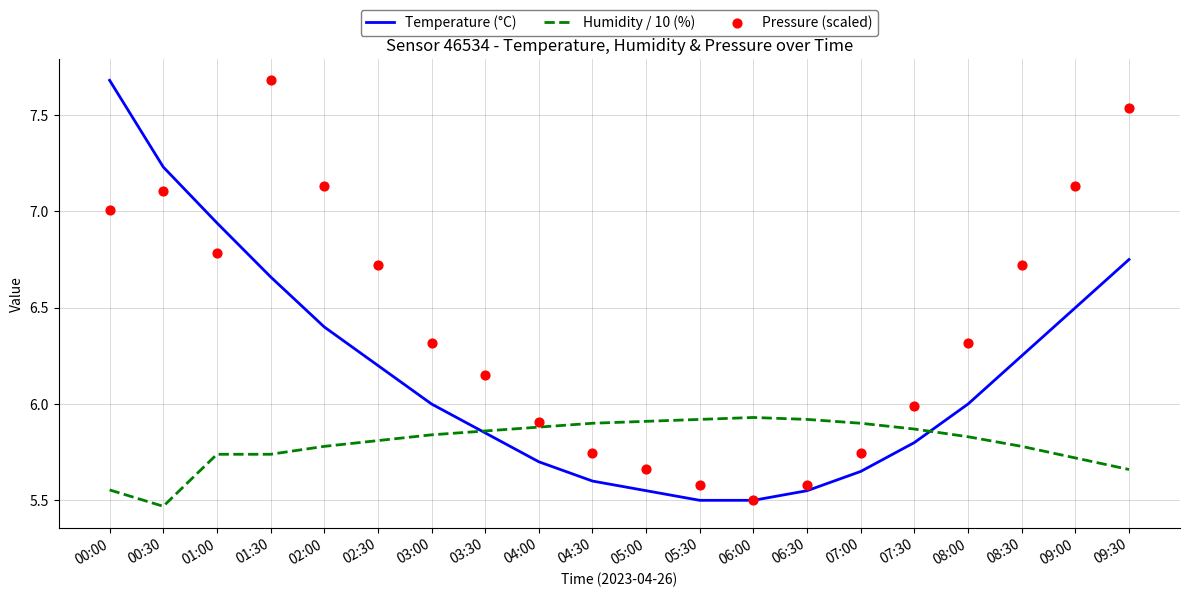

Which series has the largest total across all categories?

Pressure (scaled)